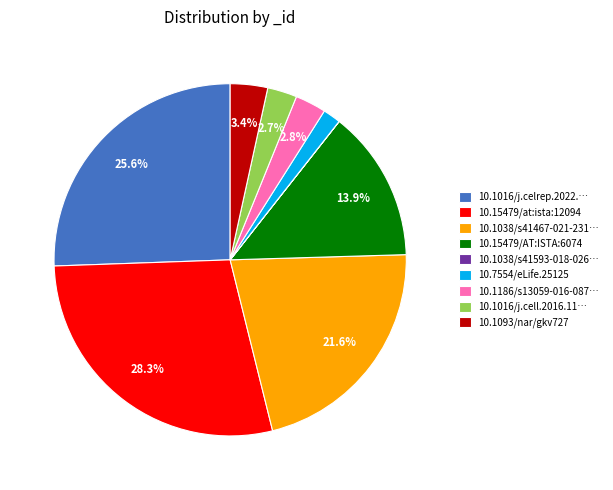

To the nearest percent, what is the difference between the largest and smallest slice percentages?

28%